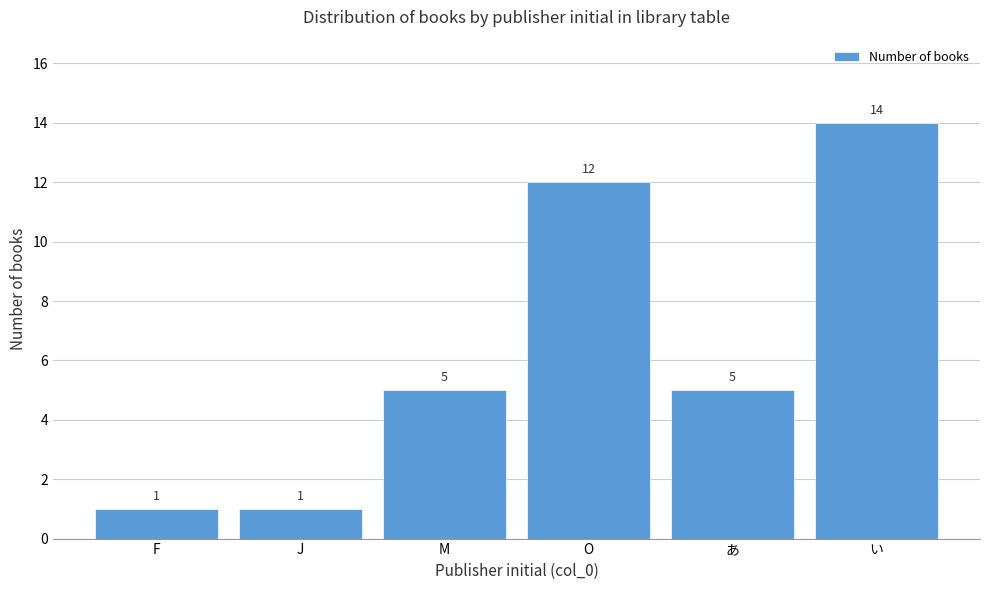

Reading left to right, transcribe all the data shown in this chart.

1	1	5	12	5	14